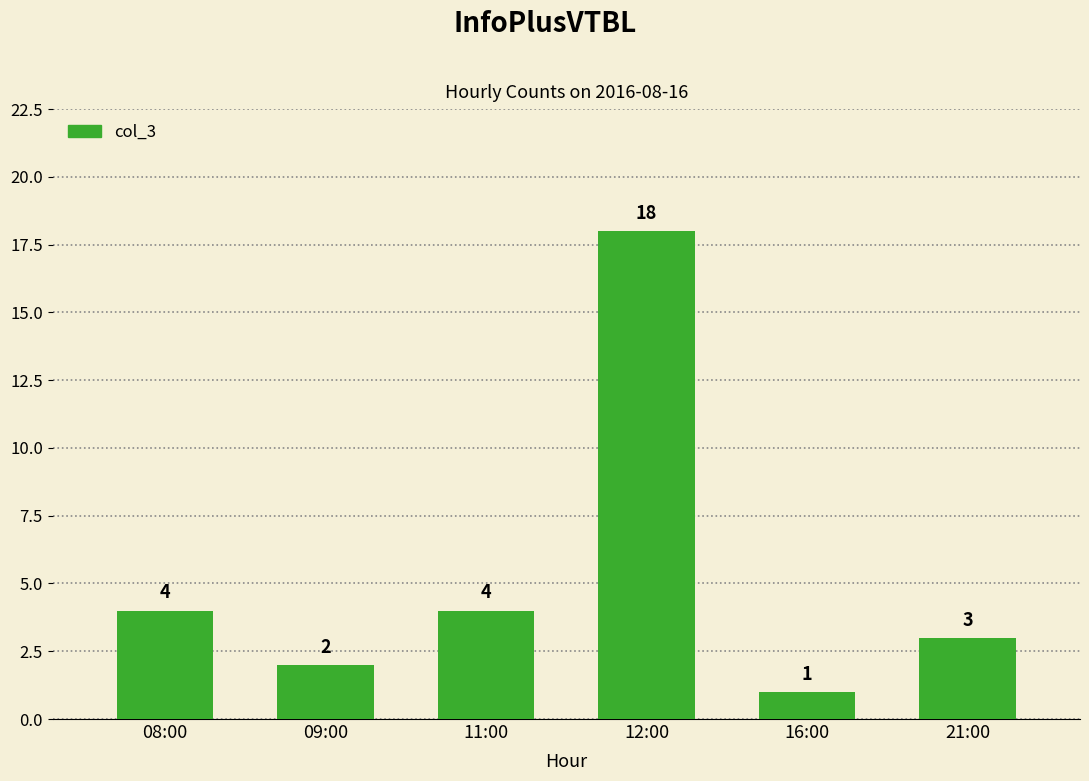

Is it true that the value at 12:00 is 18?

True